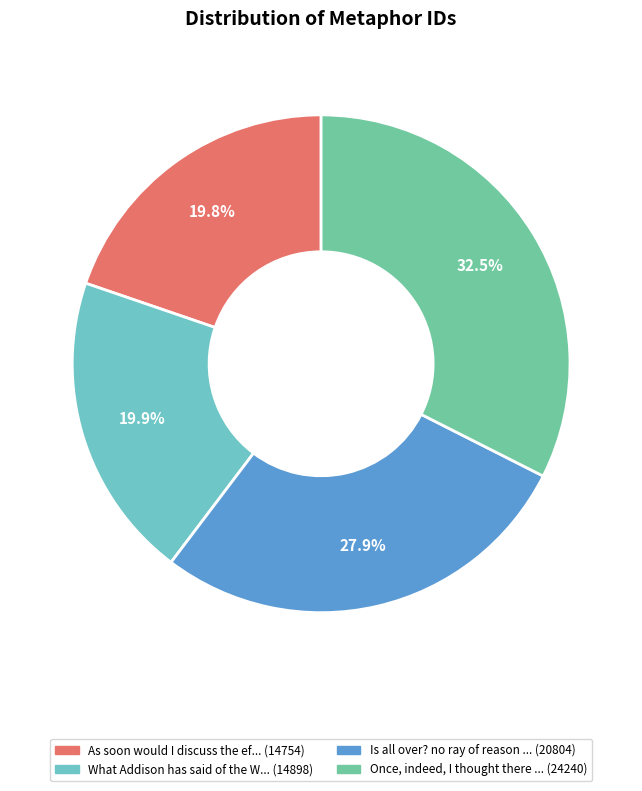

Count the number of slices in the pie.

4